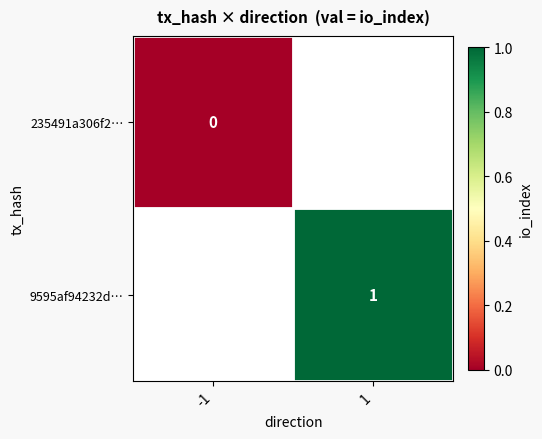

Is the value of 9595af94232d… at 1 greater than the value of 235491a306f2… at -1?

Yes